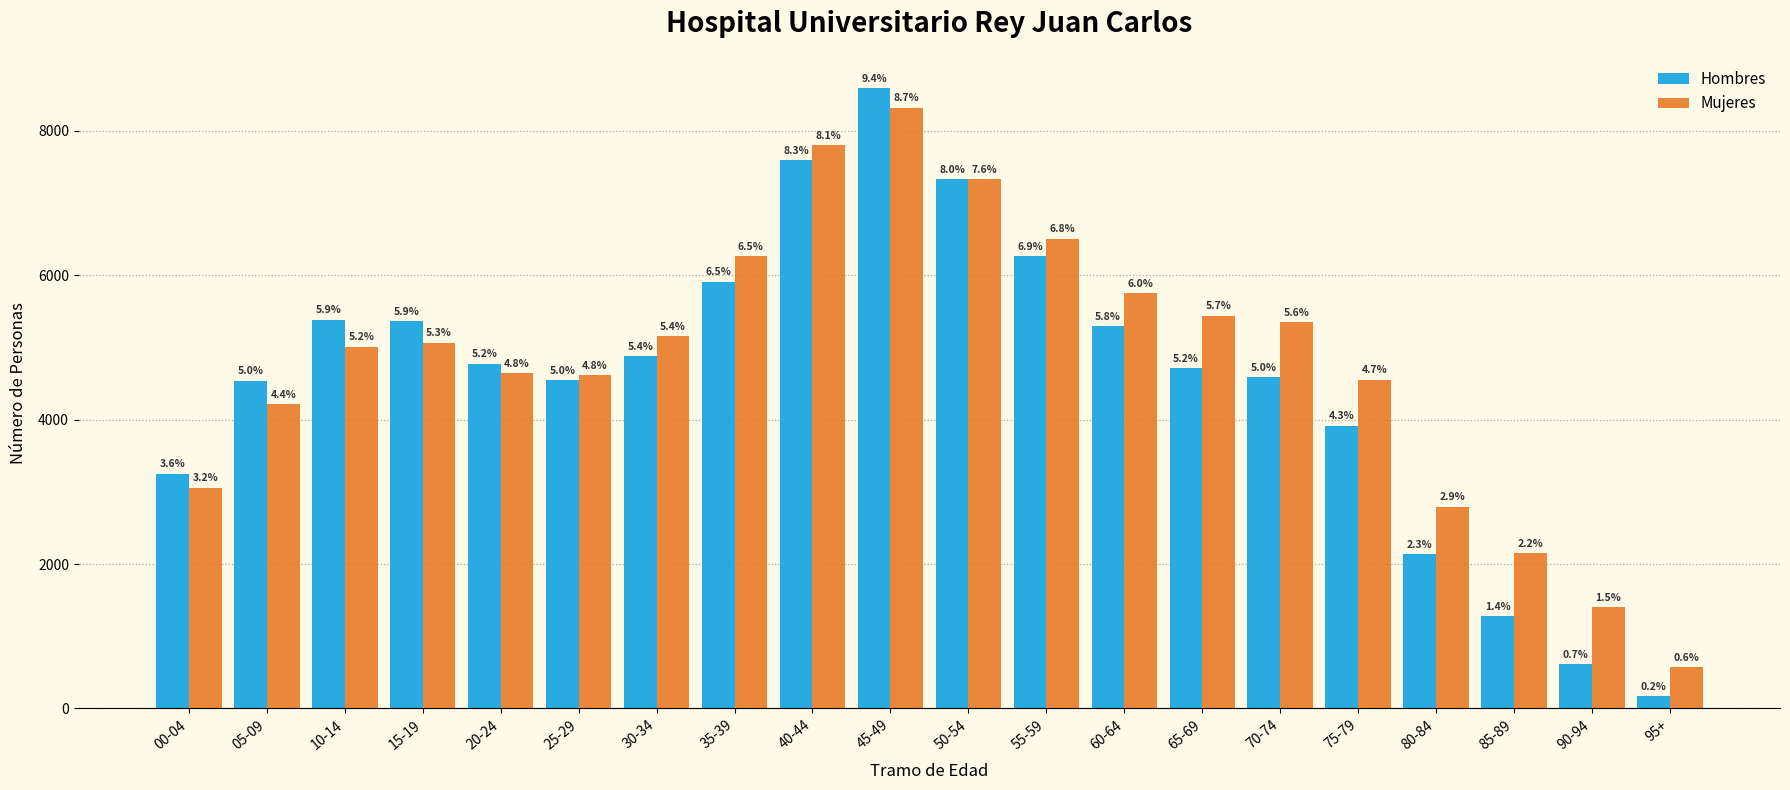

Between 40-44 and 95+, which is larger?

40-44